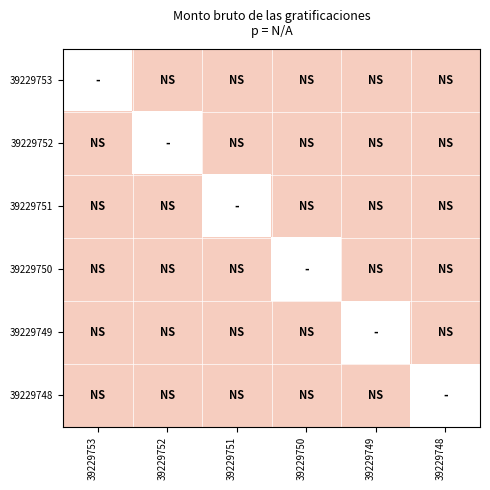

List the labels in order of 39229748 value, largest first.

39229753, 39229752, 39229751, 39229750, 39229749, 39229748